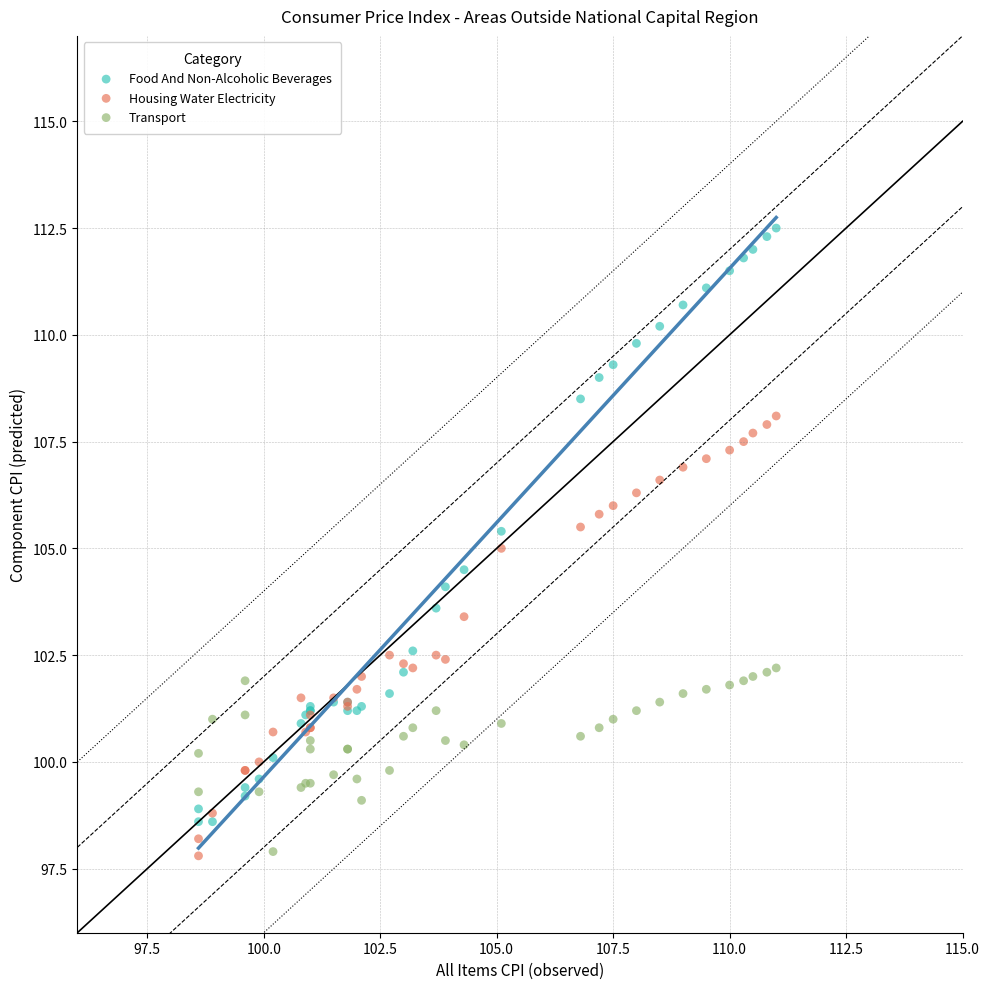

Which series reaches the maximum Y coordinate?

Food And Non-Alcoholic Beverages